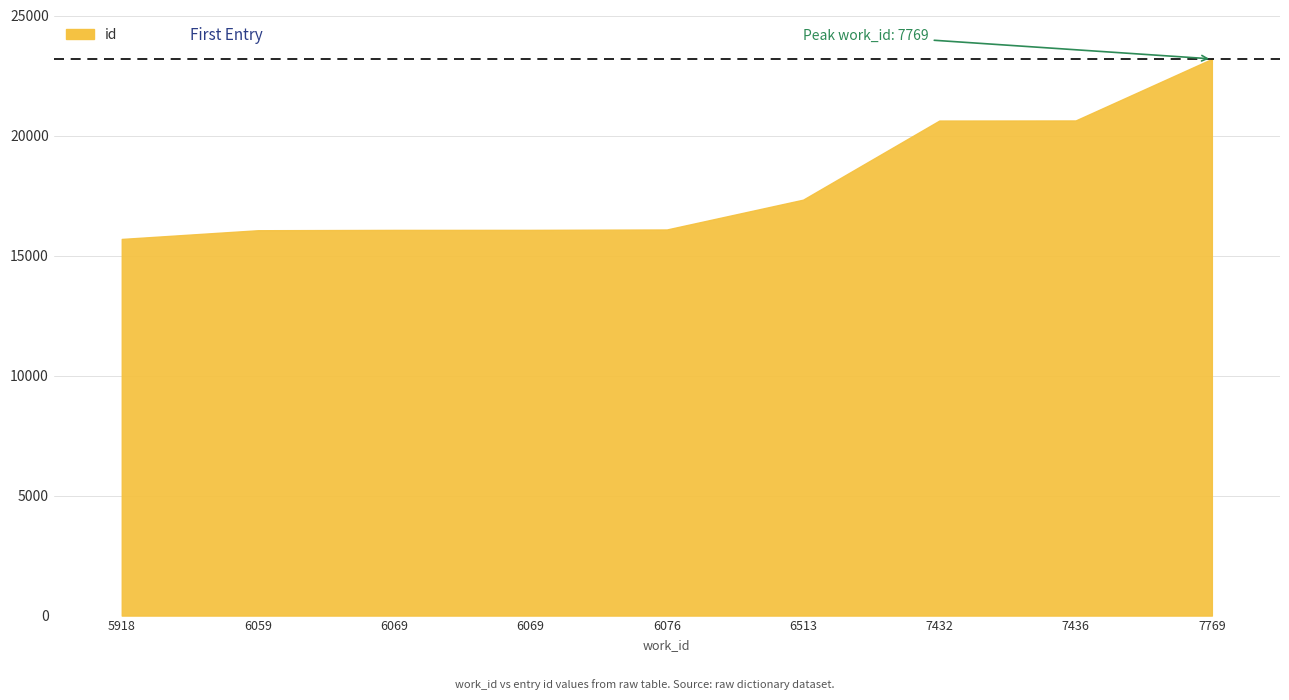

At which category does the chart reach its minimum across all series?

5918